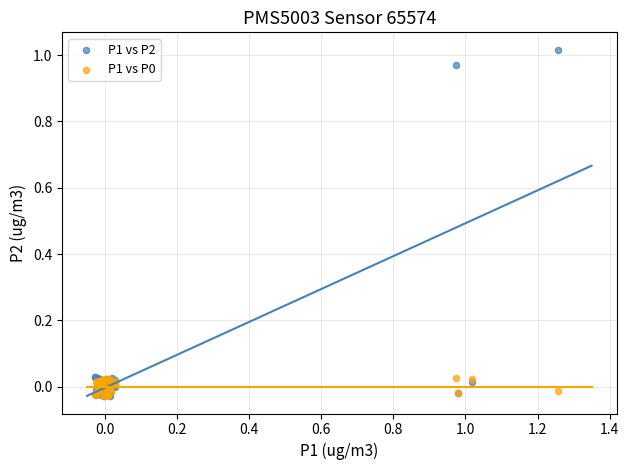

Which series has the widest spread of Y values?

P1 vs P2